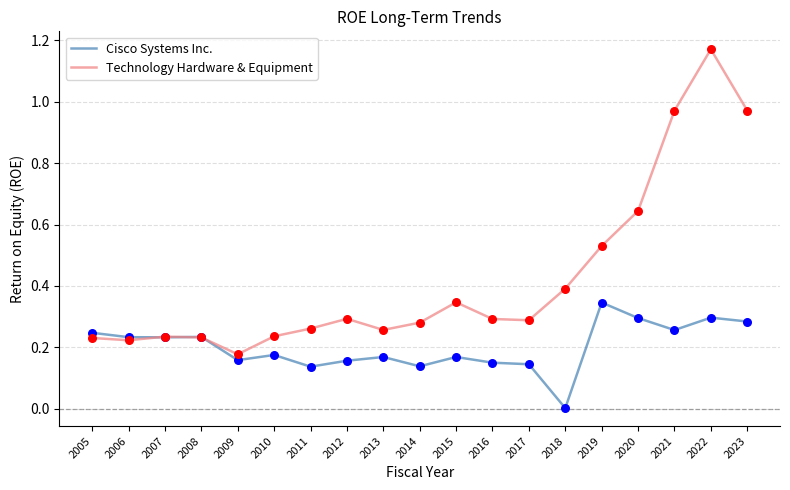

Which series has the largest total across all categories?

Technology Hardware & Equipment